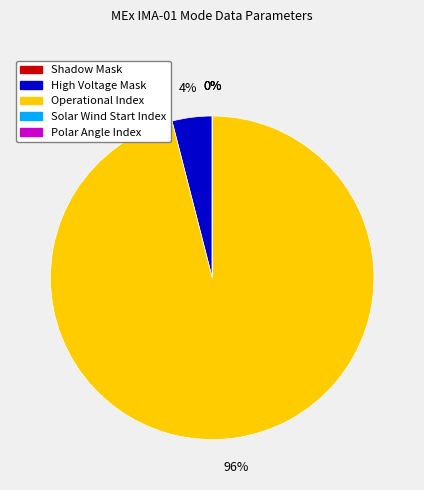

What is the total percentage of High Voltage Mask and Shadow Mask?

4.0%